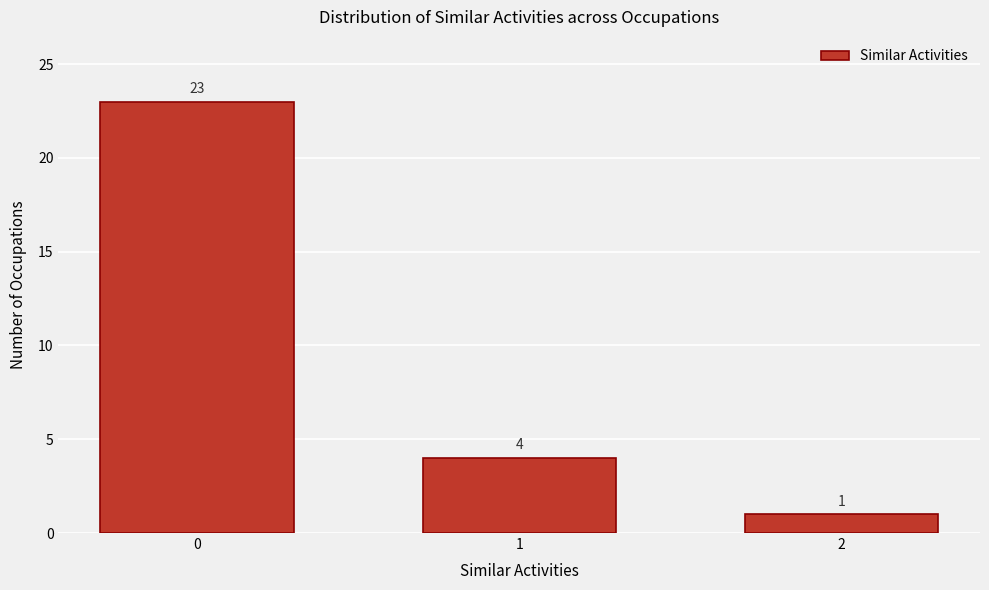

Reading left to right, extract all data points from this chart.

0=23	1=4	2=1